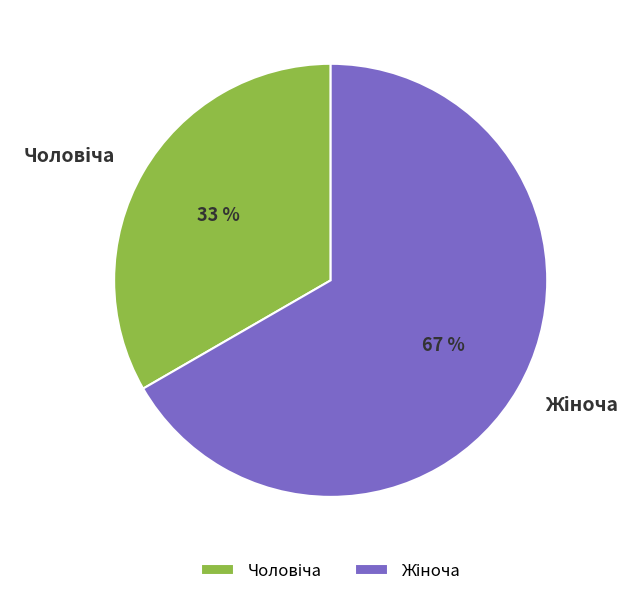

Is there a majority slice in this chart?

Yes